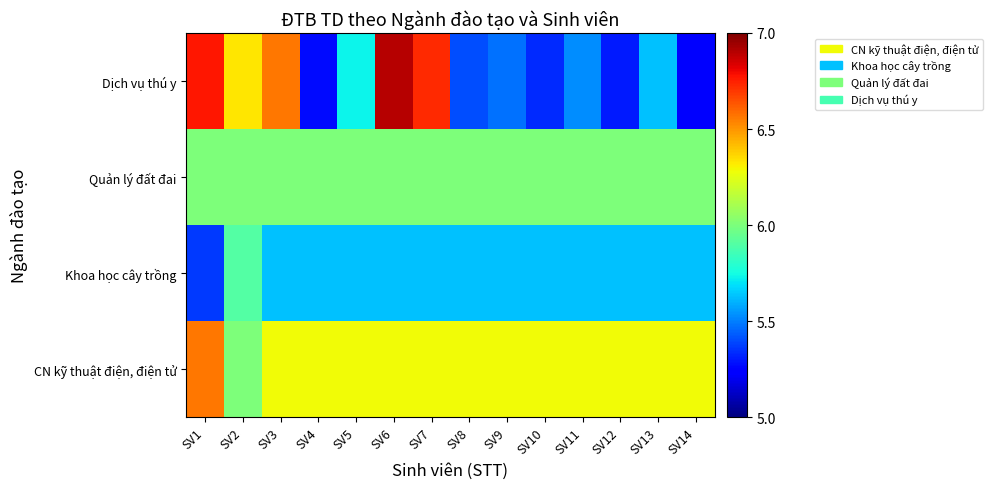

At which category does the chart reach its minimum across all series?

SV14